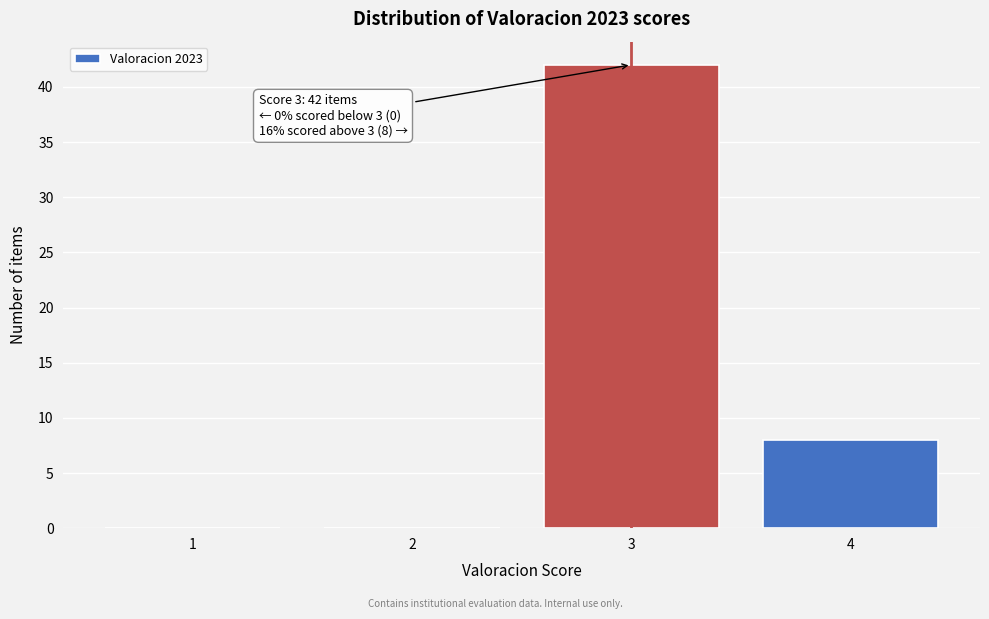

Reading left to right, list all the values displayed in this chart.

1=0	2=0	3=42	4=8